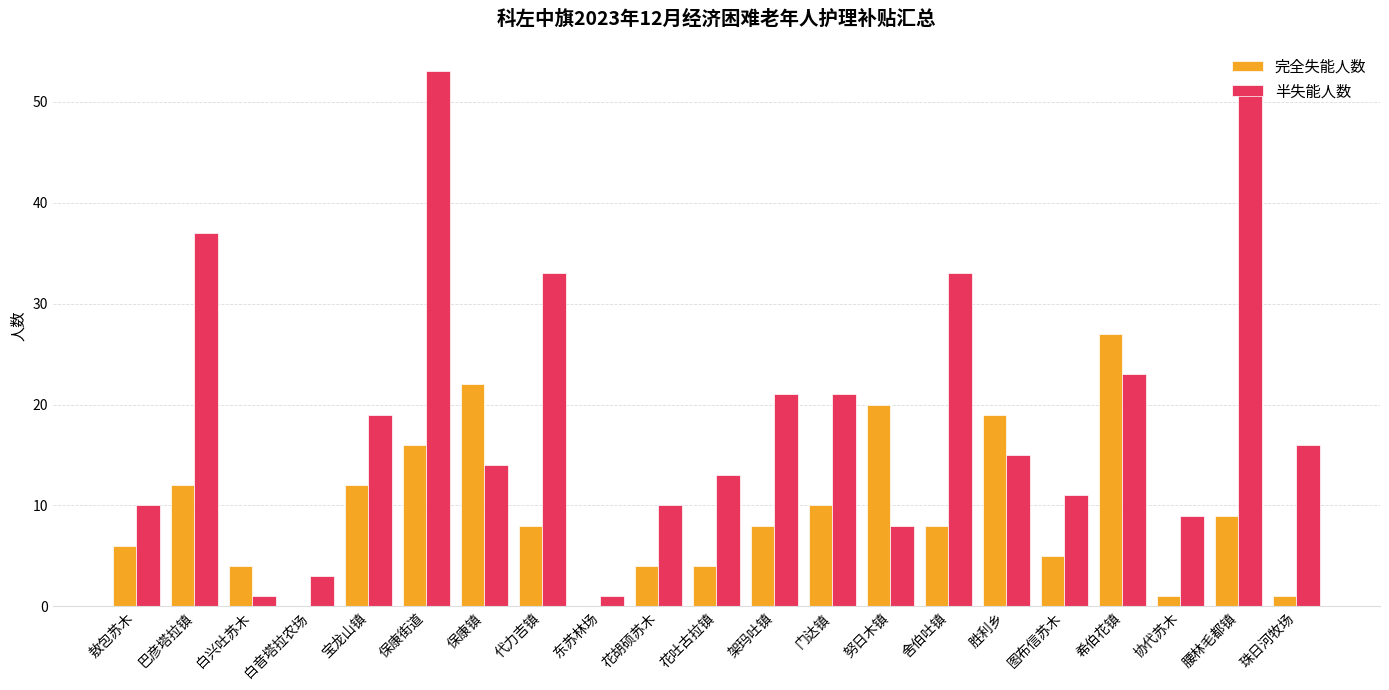

What is the sum of the 半失能人数 values at 架玛吐镇 and 花吐古拉镇?

34